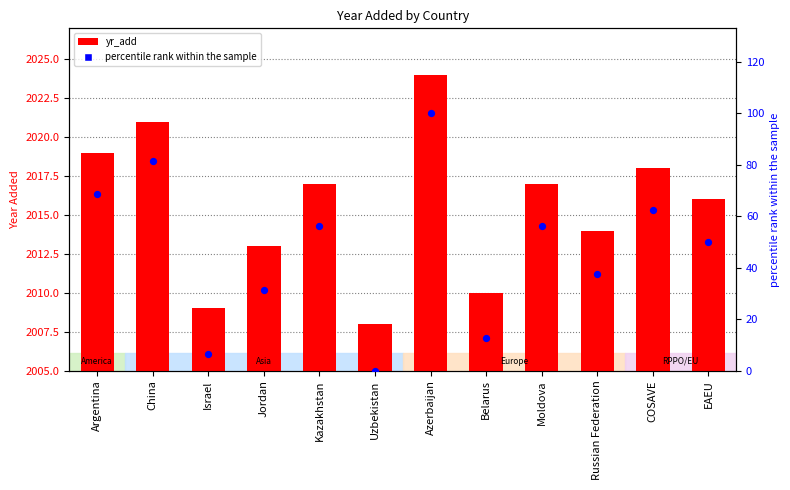

What are all the series names shown in the legend?

yr_add, percentile rank within the sample